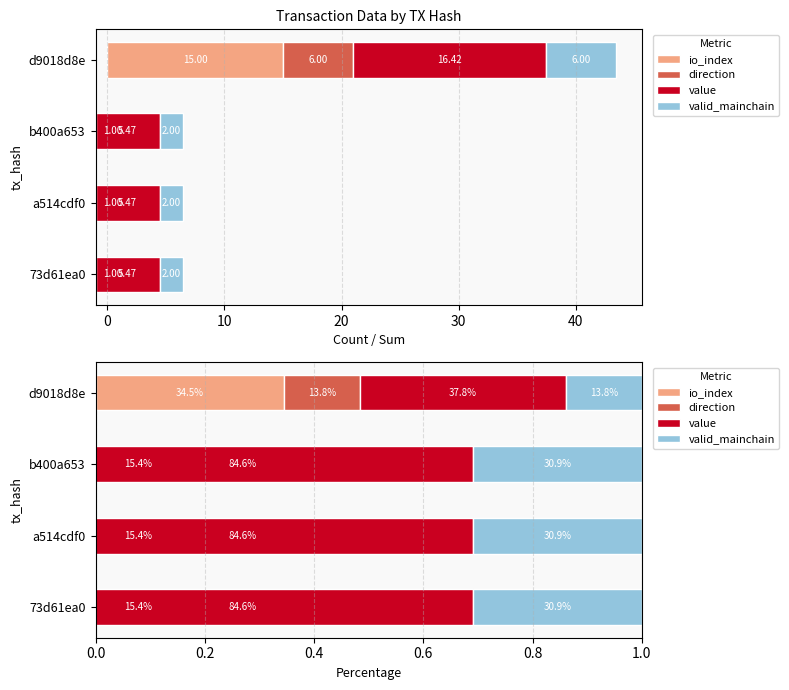

What position from the right is d9018d8e?

1